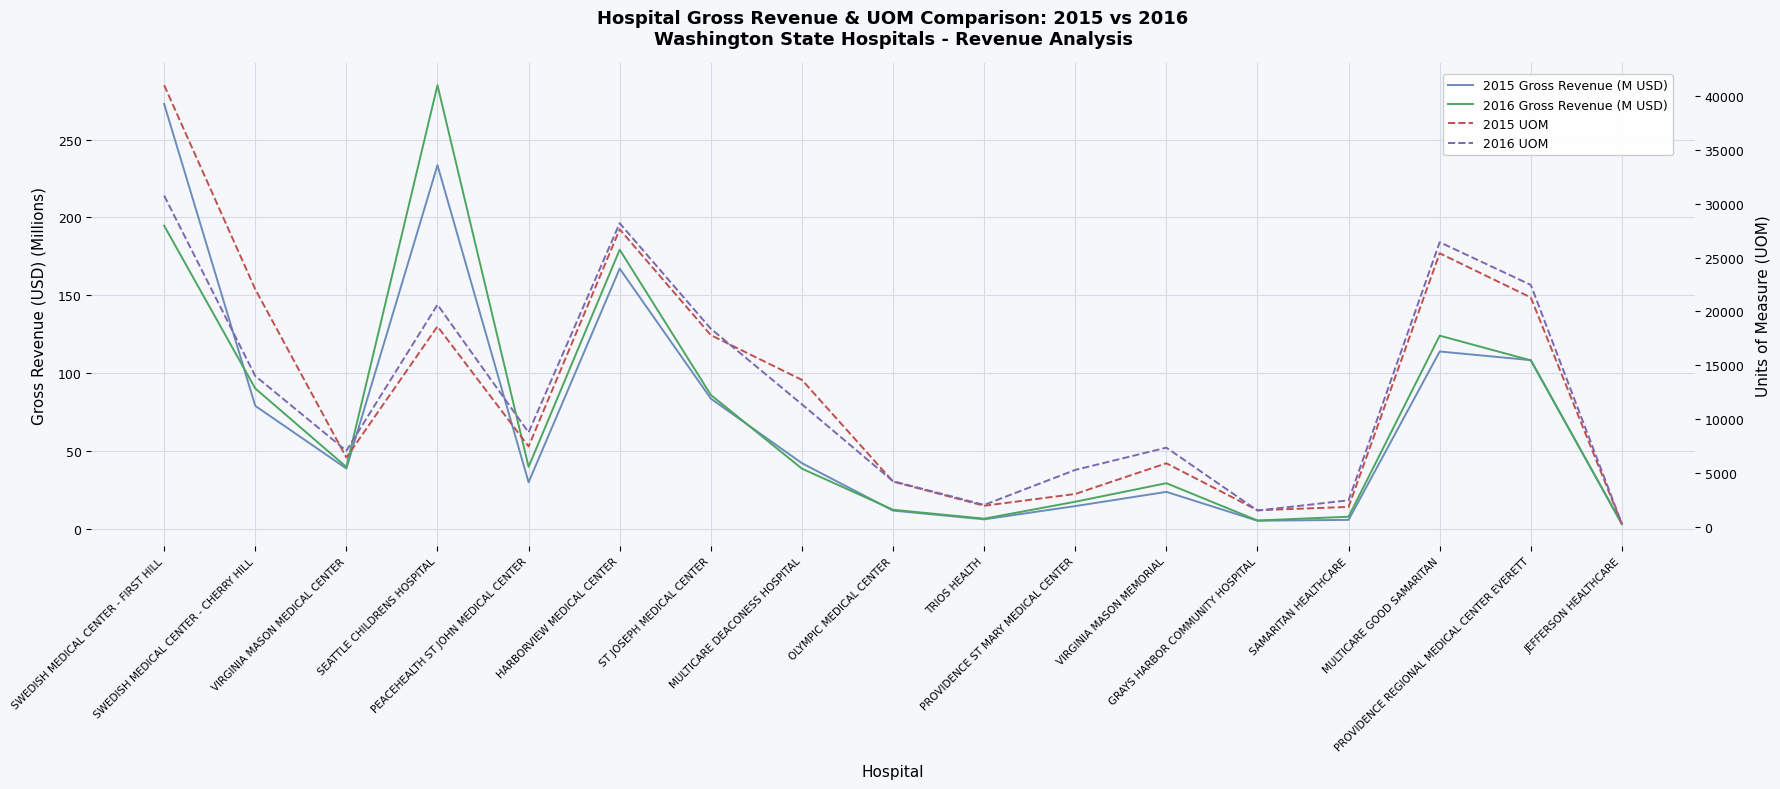

What is the approximate value of 2016 UOM at VIRGINIA MASON MEDICAL CENTER?

7085.0